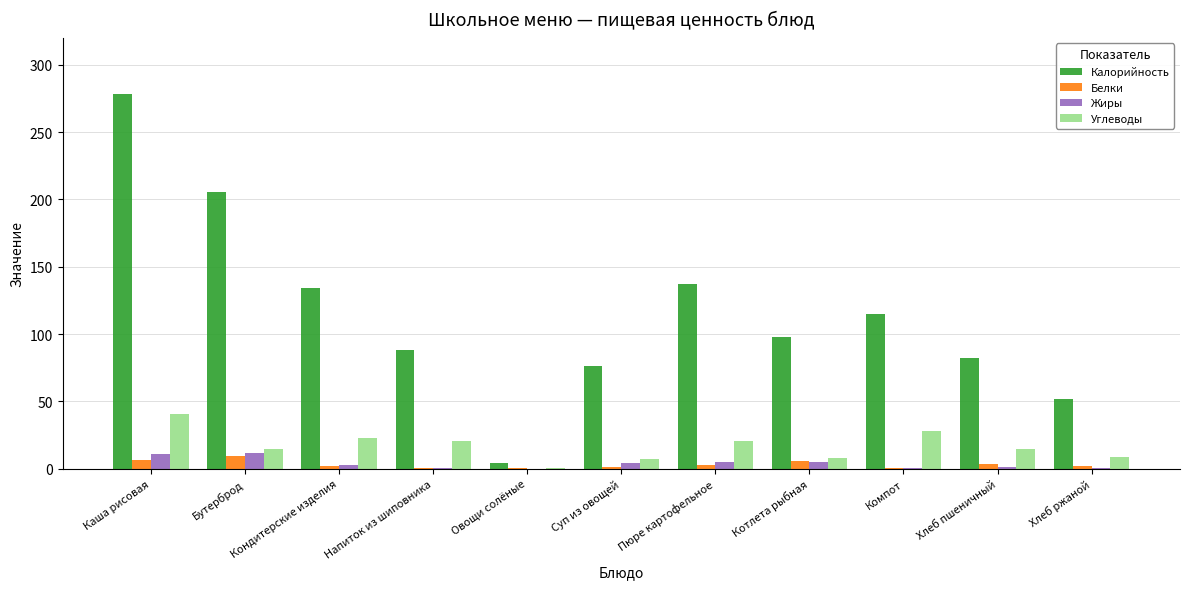

Which category has the highest value across all series?

Каша рисовая